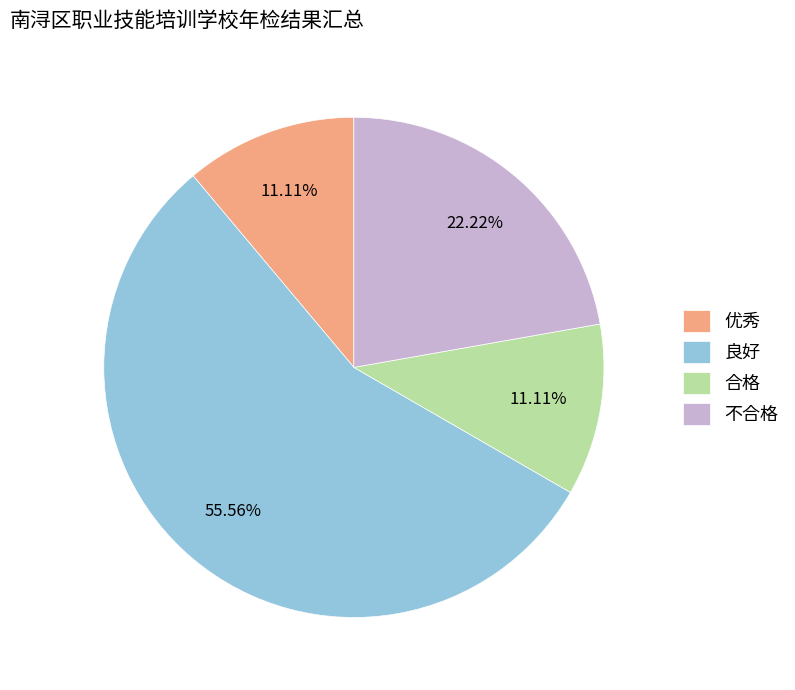

What is the largest slice in the pie chart?

良好